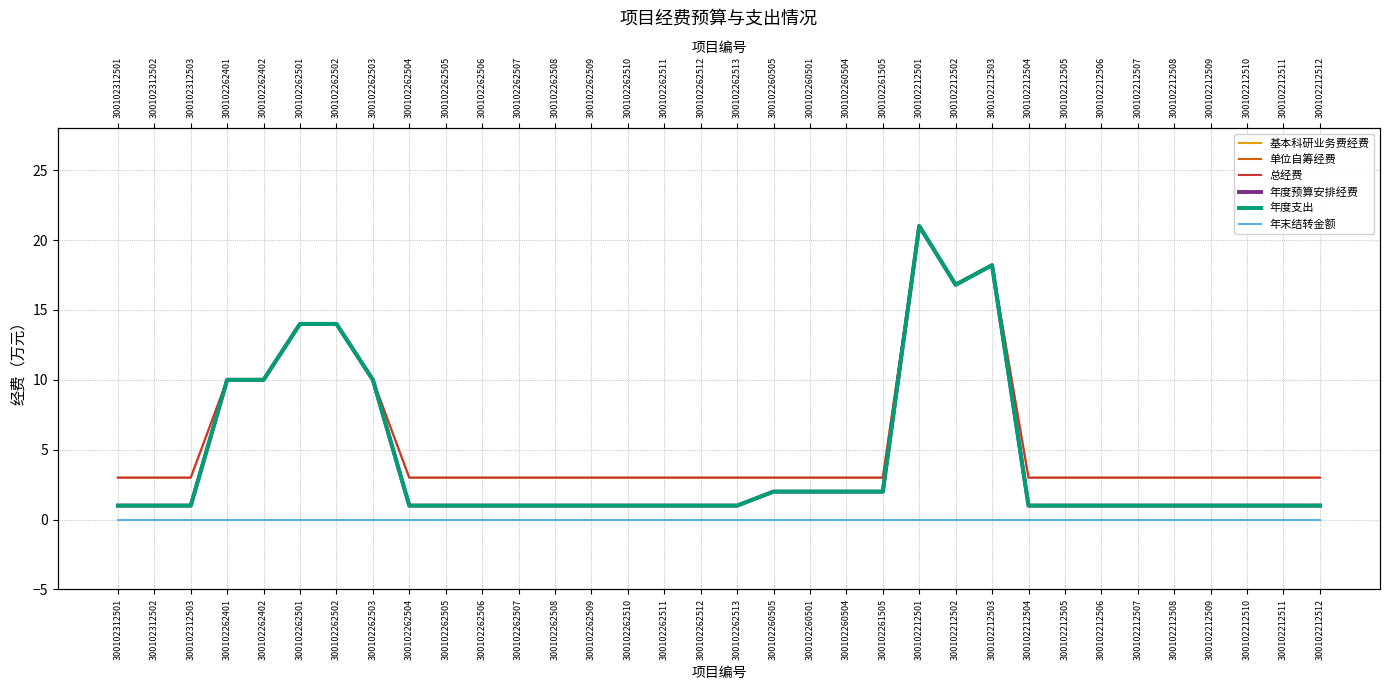

List the labels in order of 年度支出 value, largest first.

300102212501, 300102212503, 300102212502, 300102262501, 300102262502, 300102262401, 300102262402, 300102262503, 300102260505, 300102260501, 300102260504, 300102261505, 300102312501, 300102312502, 300102312503, 300102262504, 300102262505, 300102262506, 300102262507, 300102262508, 300102262509, 300102262510, 300102262511, 300102262512, 300102262513, 300102212504, 300102212505, 300102212506, 300102212507, 300102212508, 300102212509, 300102212510, 300102212511, 300102212512